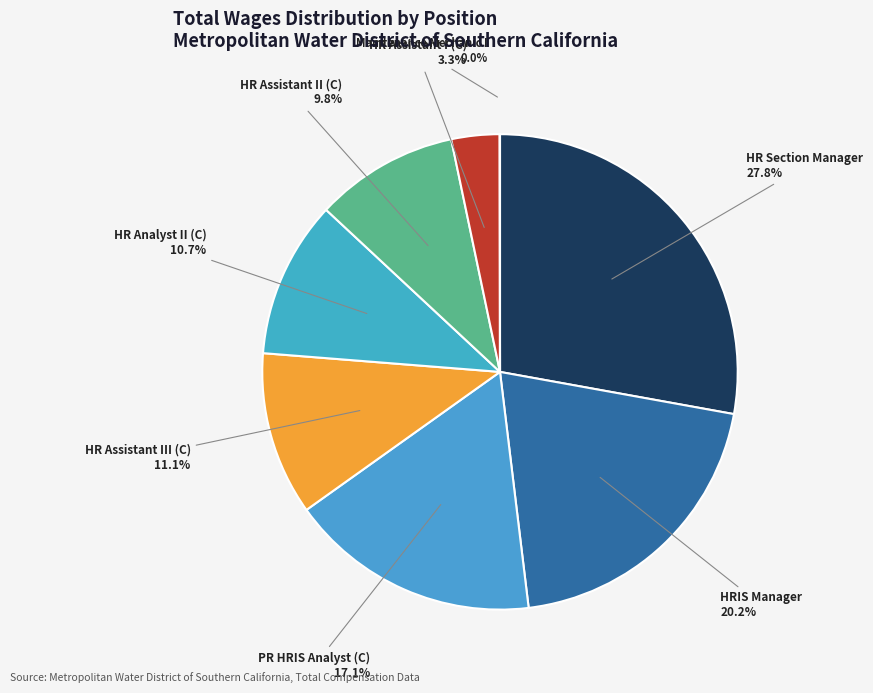

Approximately how many times larger is the value at HR Assistant I (C) compared to HR Analyst II (C)?

0.3